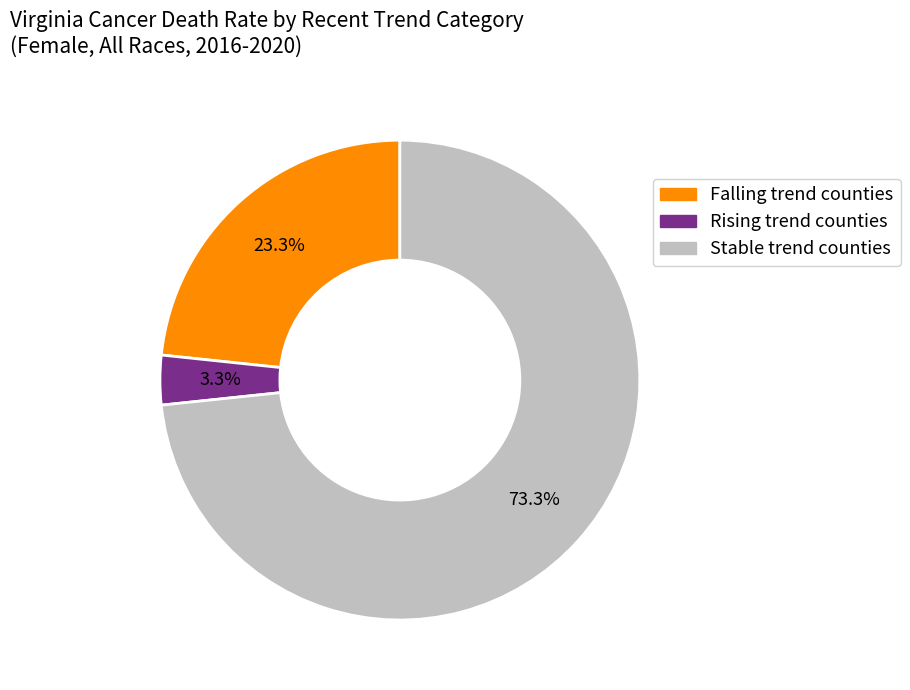

Which slice represents more than half of the pie?

Stable trend counties